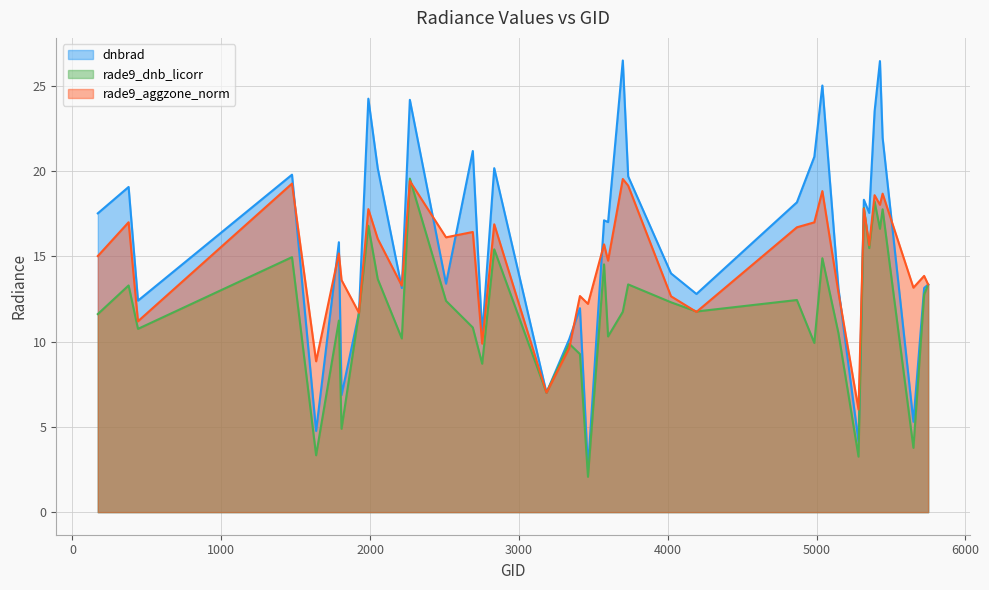

At which category is the sum across all series the highest?

2267